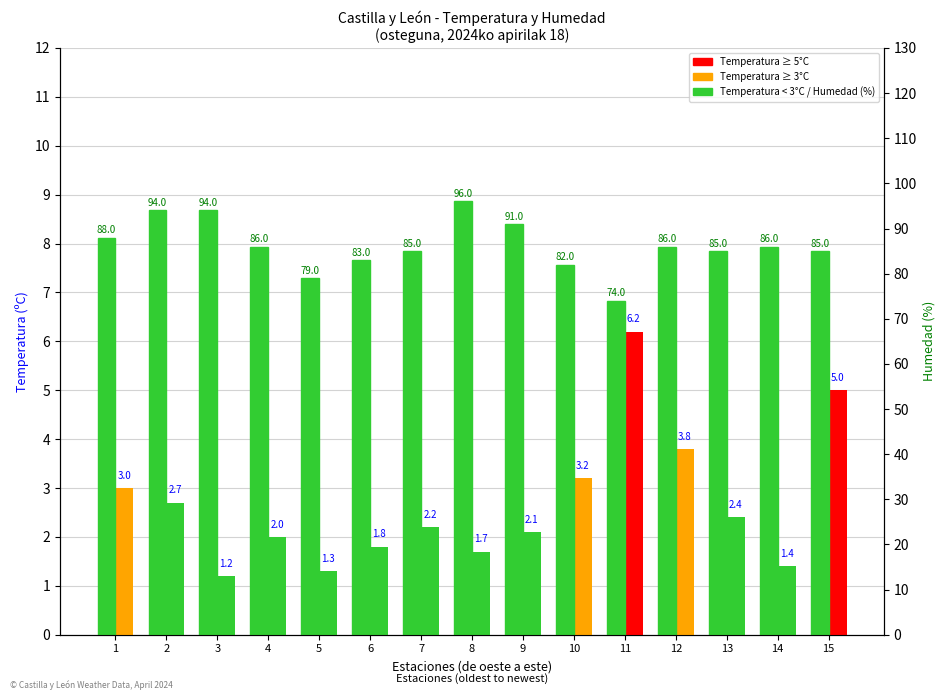

Reading left to right, what are all the values shown in this chart?

Temperatura (ºC): 1=3.0	2=2.7	3=1.2	4=2.0	5=1.3	6=1.8	7=2.2	8=1.7	9=2.1	10=3.2	11=6.2	12=3.8	13=2.4	14=1.4	15=5.0
Humedad (%): 1=88.0	2=94.0	3=94.0	4=86.0	5=79.0	6=83.0	7=85.0	8=96.0	9=91.0	10=82.0	11=74.0	12=86.0	13=85.0	14=86.0	15=85.0